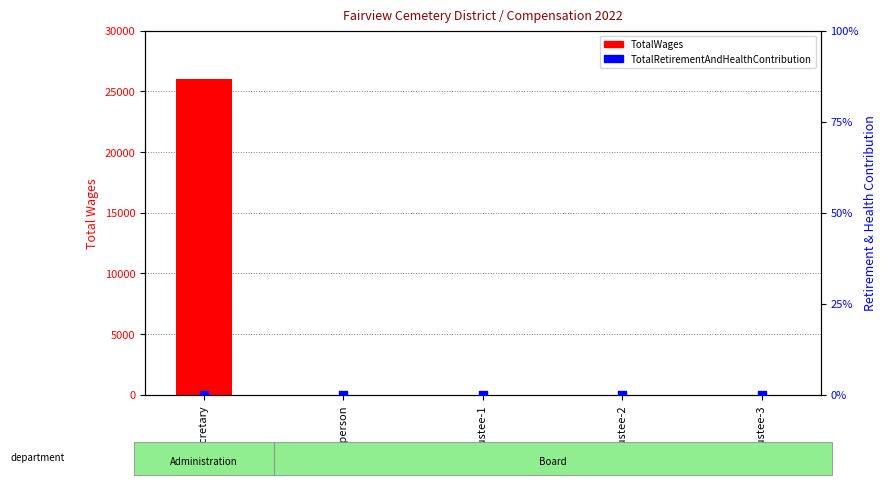

Which series has the largest Y range (max minus min)?

TotalWages